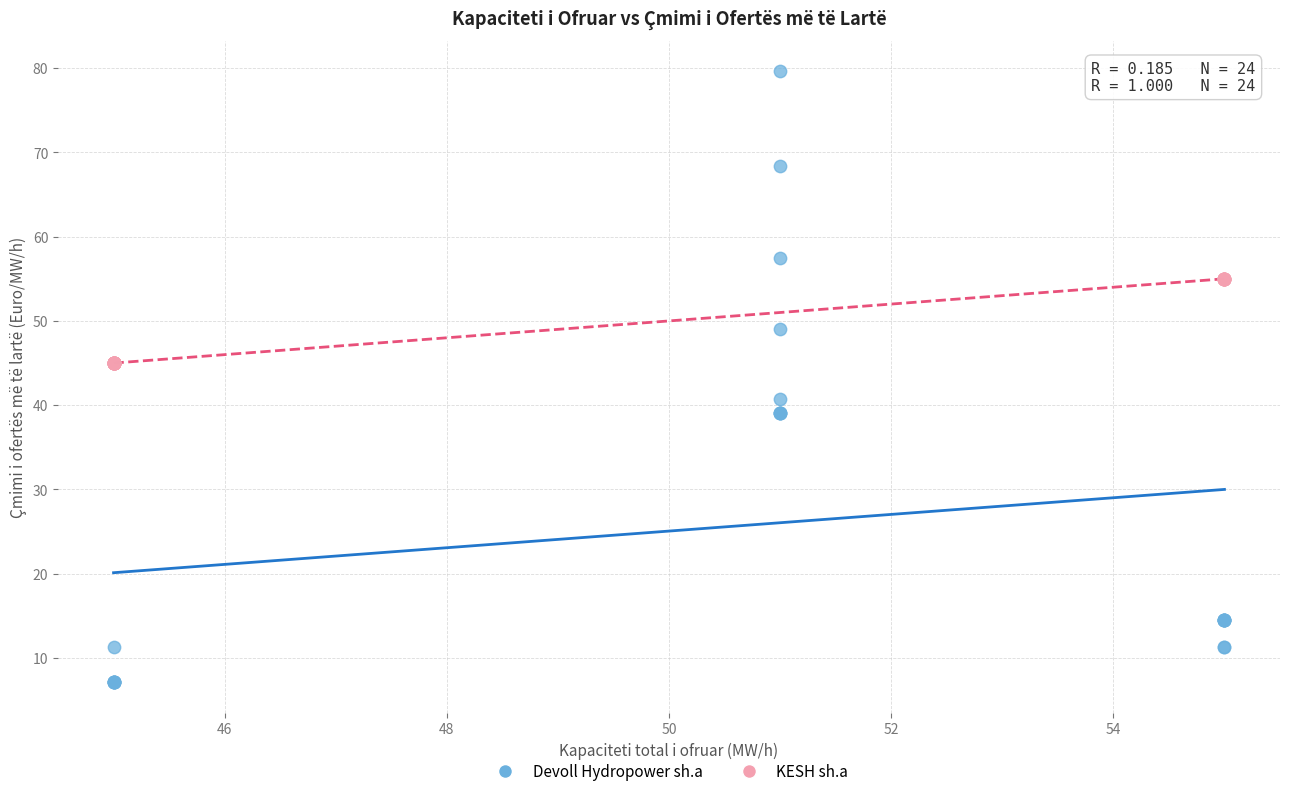

Which series contains the lowest Y value?

Devoll Hydropower sh.a